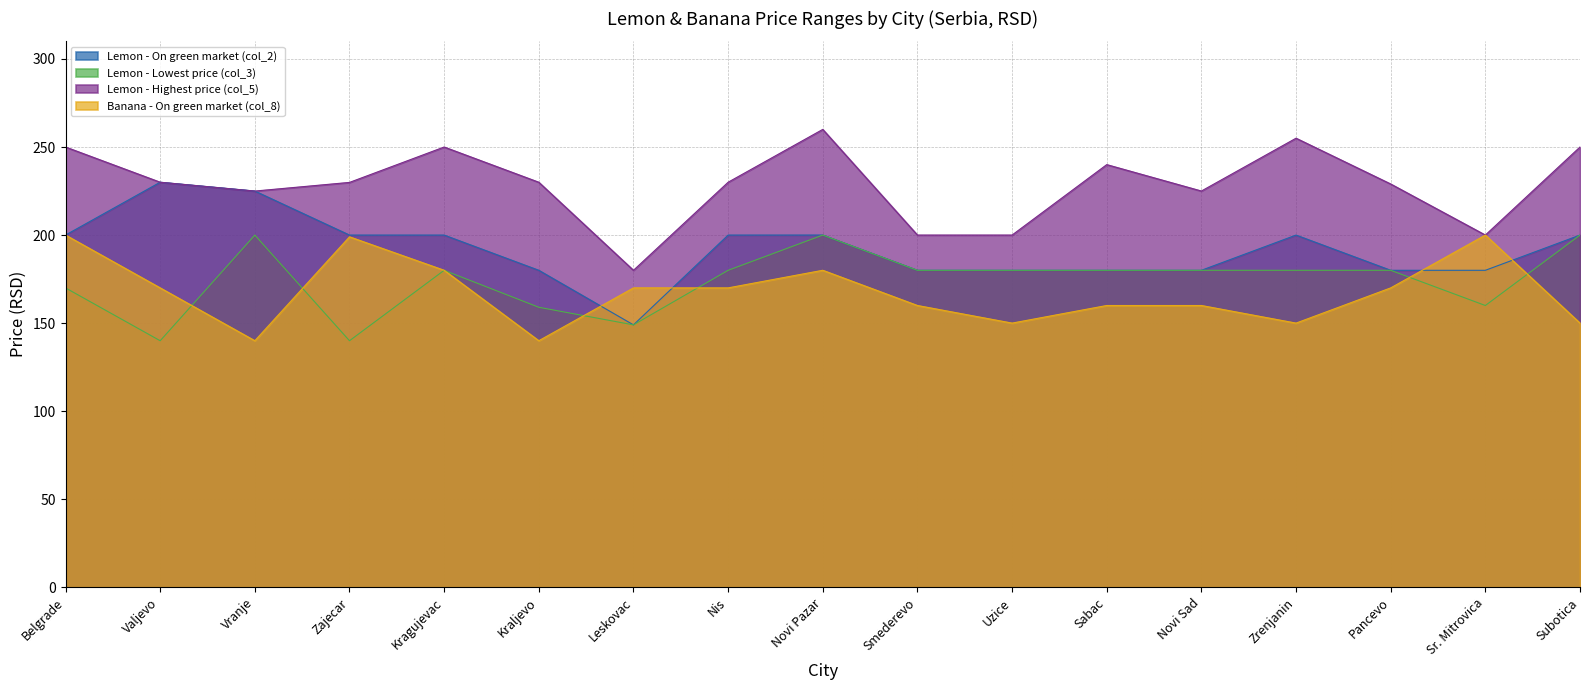

Which category has the lowest value in the Lemon - Lowest price (col_3) series?

Valjevo